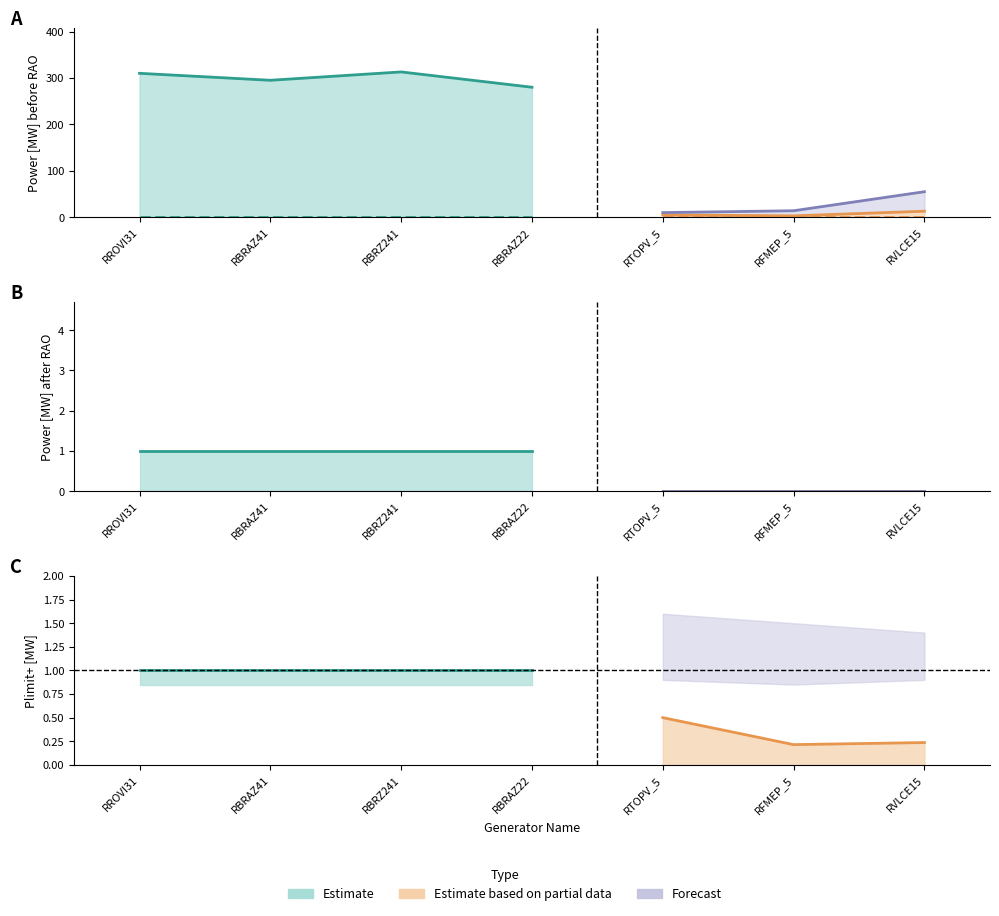

Which category has the highest value in the P [MW] after RAO series?

RROVI31